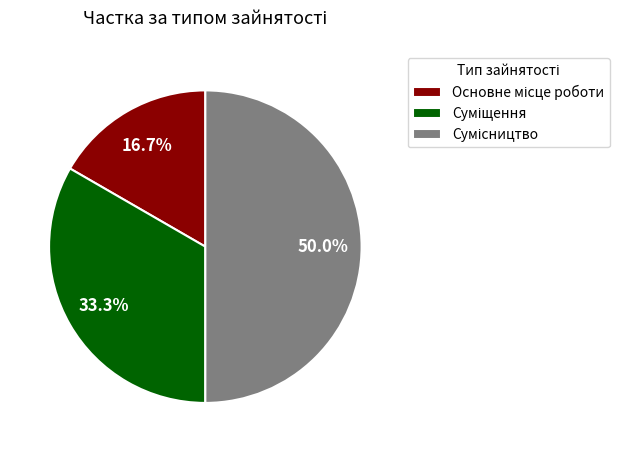

To the nearest percent, what is the difference between the Сумісництво and Суміщення slice percentages?

17%